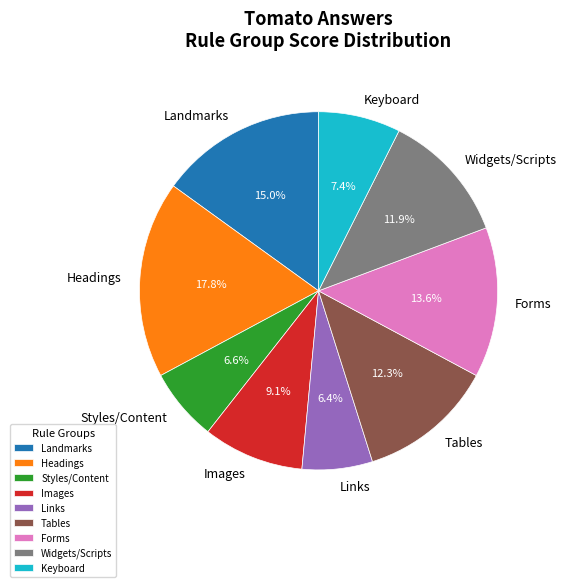

Count the number of slices in the pie.

9